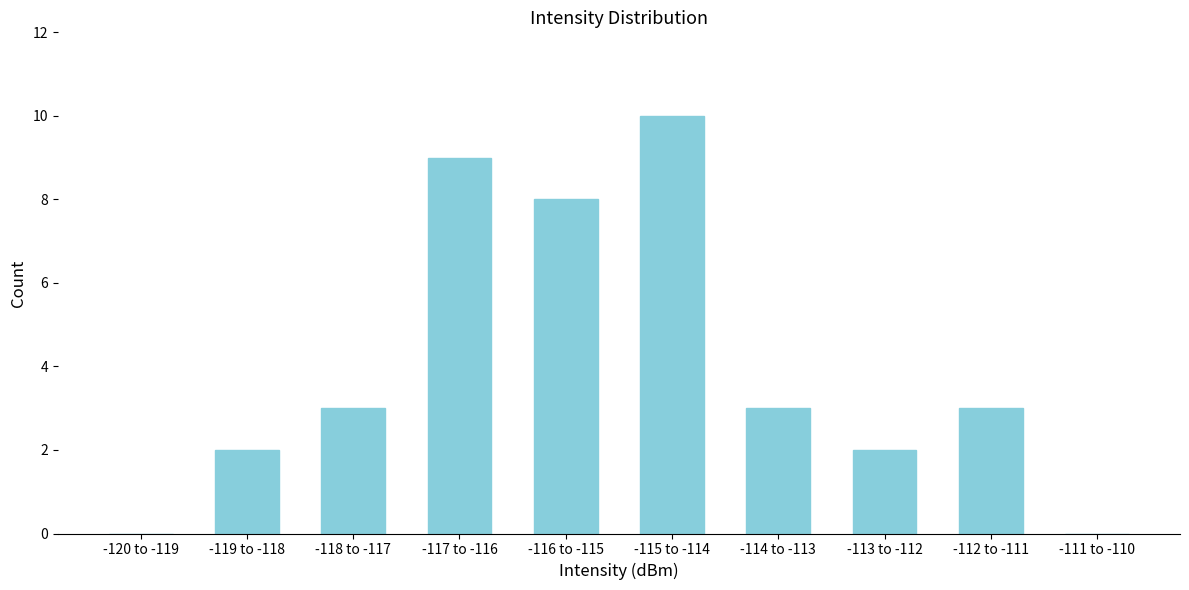

Reading left to right, list all the values displayed in this chart.

-120 to -119=0	-119 to -118=2	-118 to -117=3	-117 to -116=9	-116 to -115=8	-115 to -114=10	-114 to -113=3	-113 to -112=2	-112 to -111=3	-111 to -110=0